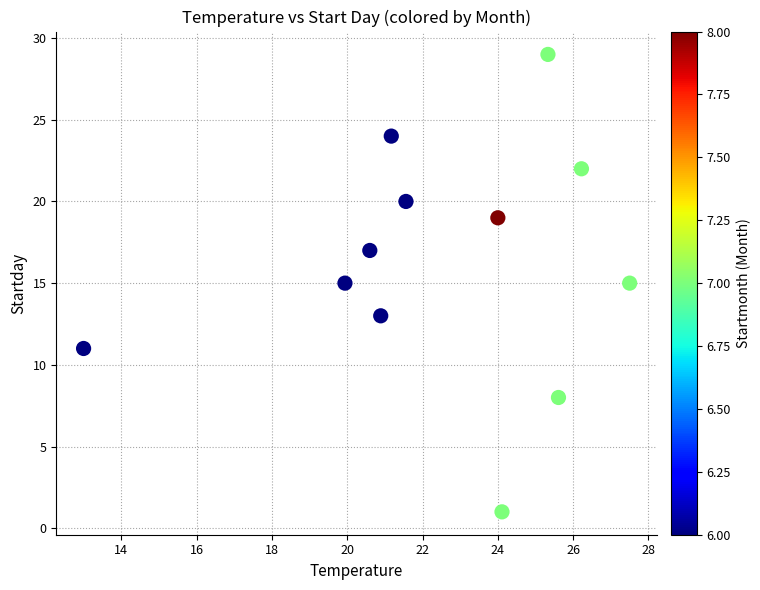

What is the range of Y values (max minus min)?

28